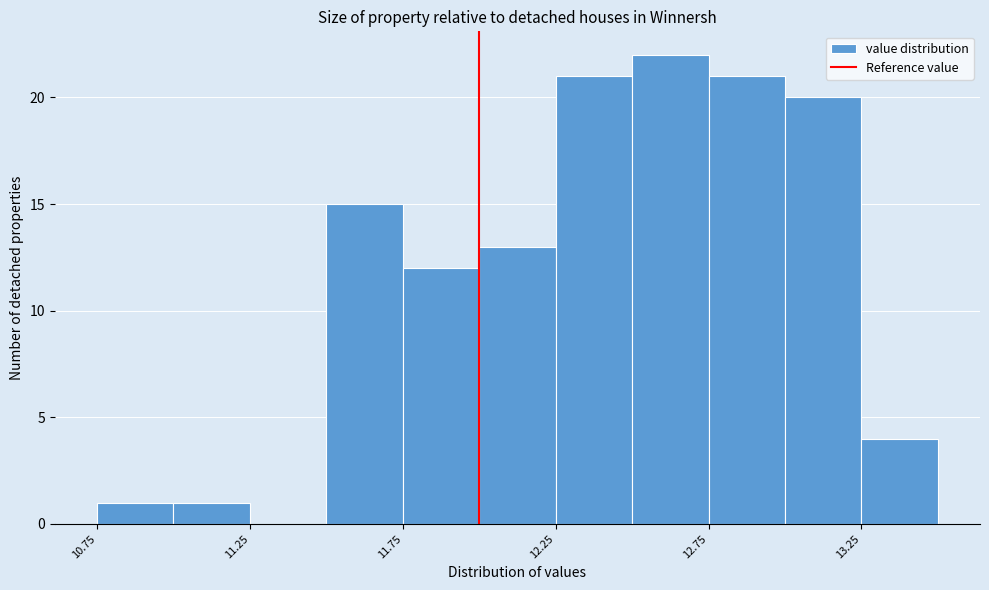

Reading left to right, transcribe this chart: for each bar, give the range it covers on the x-axis and its height. The values are not printed on the chart, so give them approximately, as read against the axis.

10.75 to 11.00: 1
11.00 to 11.25: 1
11.25 to 11.50: 0
11.50 to 11.75: 15
11.75 to 12.00: 12
12.00 to 12.25: 13
12.25 to 12.50: 21
12.50 to 12.75: 22
12.75 to 13.00: 21
13.00 to 13.25: 20
13.25 to 13.50: 4